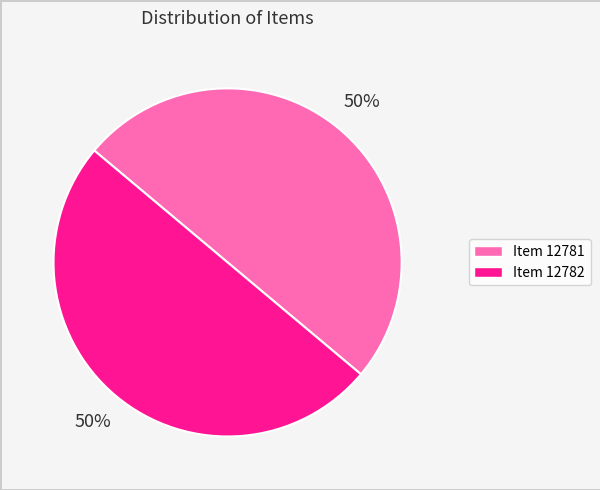

Is it true that Item 12781 is 50% of the pie?

True